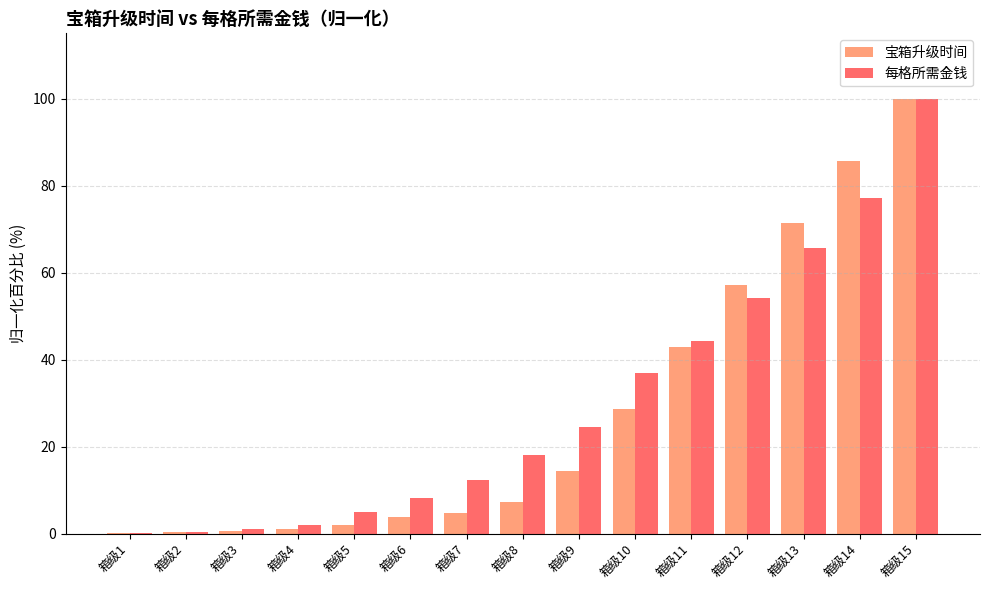

What is the sum of all 宝箱升级时间 values?

419.3